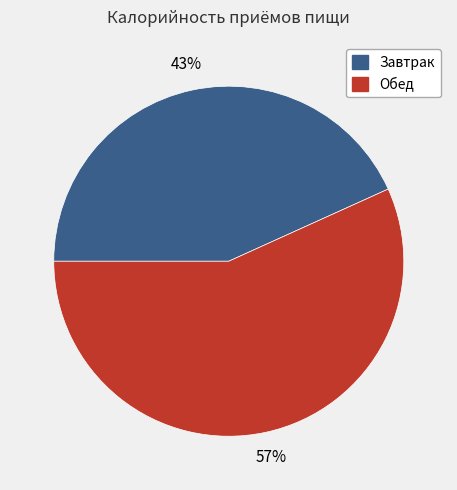

Which category has the smallest portion of the pie?

Завтрак